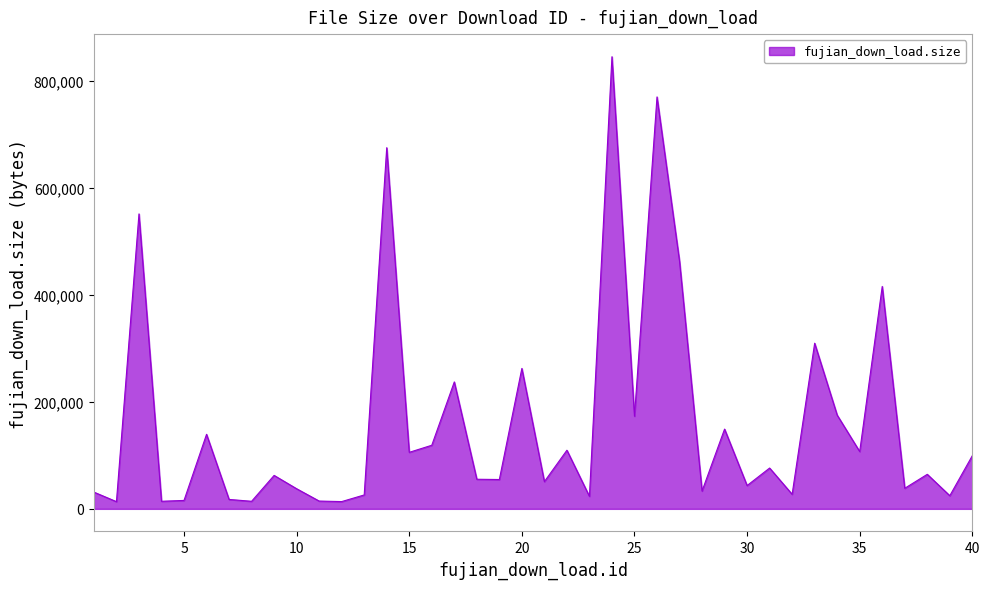

What is the difference between the maximum and minimum values?

831005